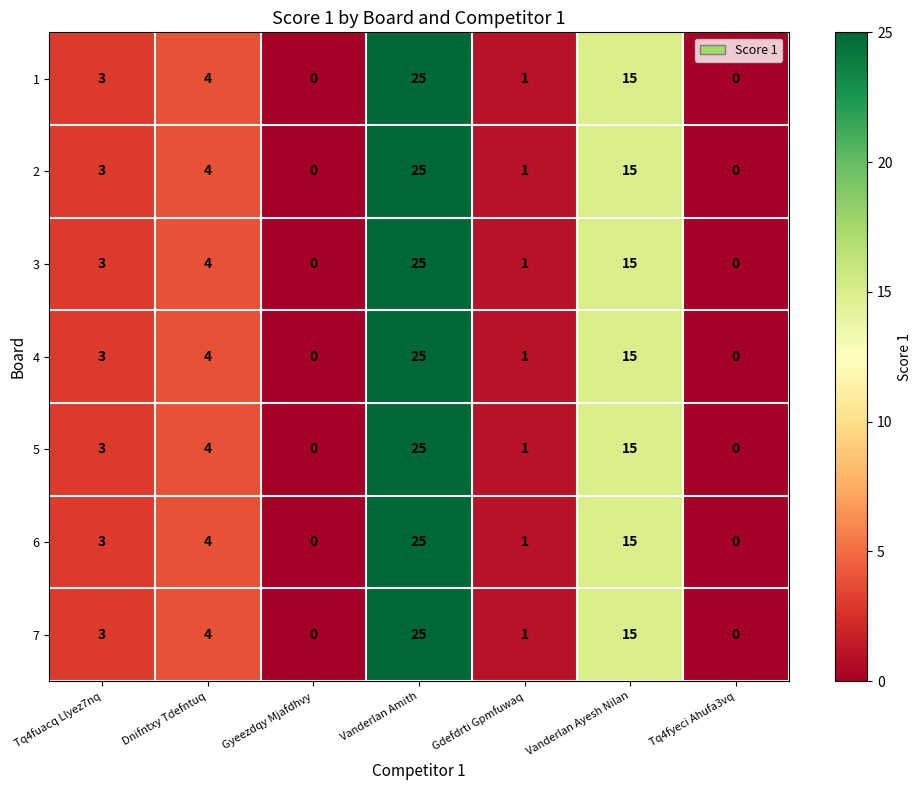

The 5 series shows 2 at Gdefdrti Gpmfuwaq. True or false?

False